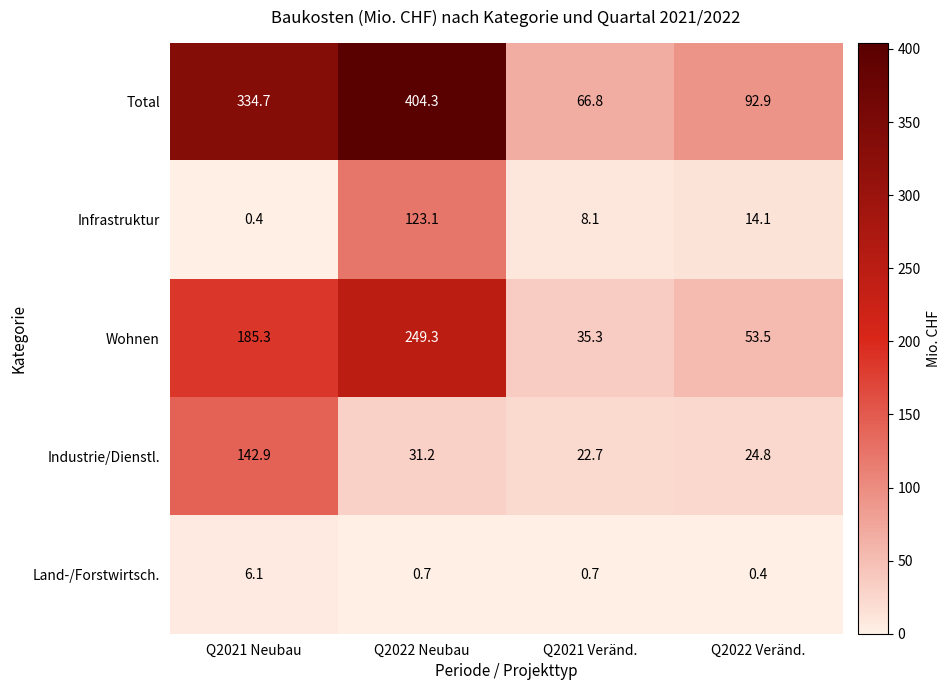

Is it true that Total equals 404.3 at Q2022 Neubau?

True